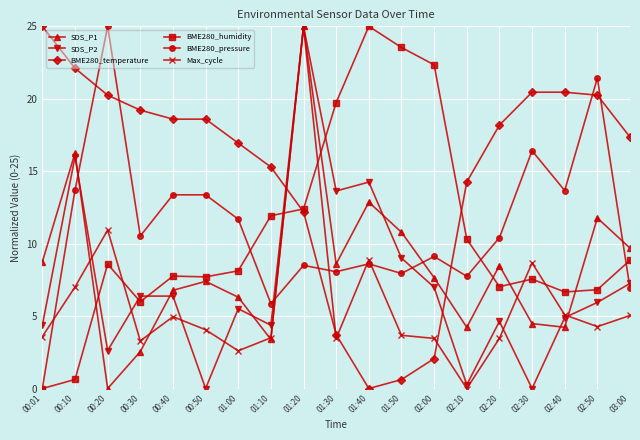

What is the difference between the BME280_humidity values at 02:30 and 01:30?

12.2